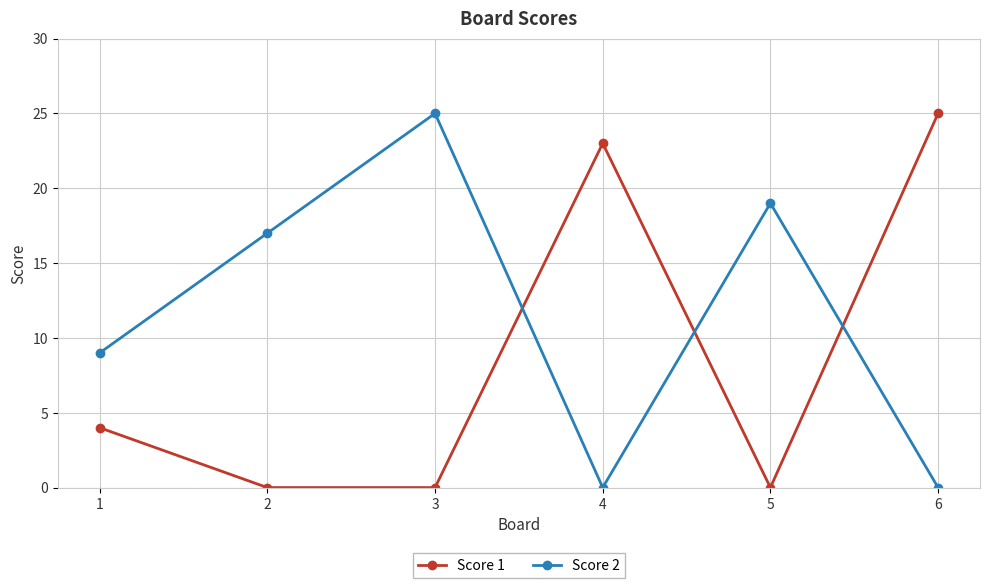

Does the chart have visible grid lines?

Yes